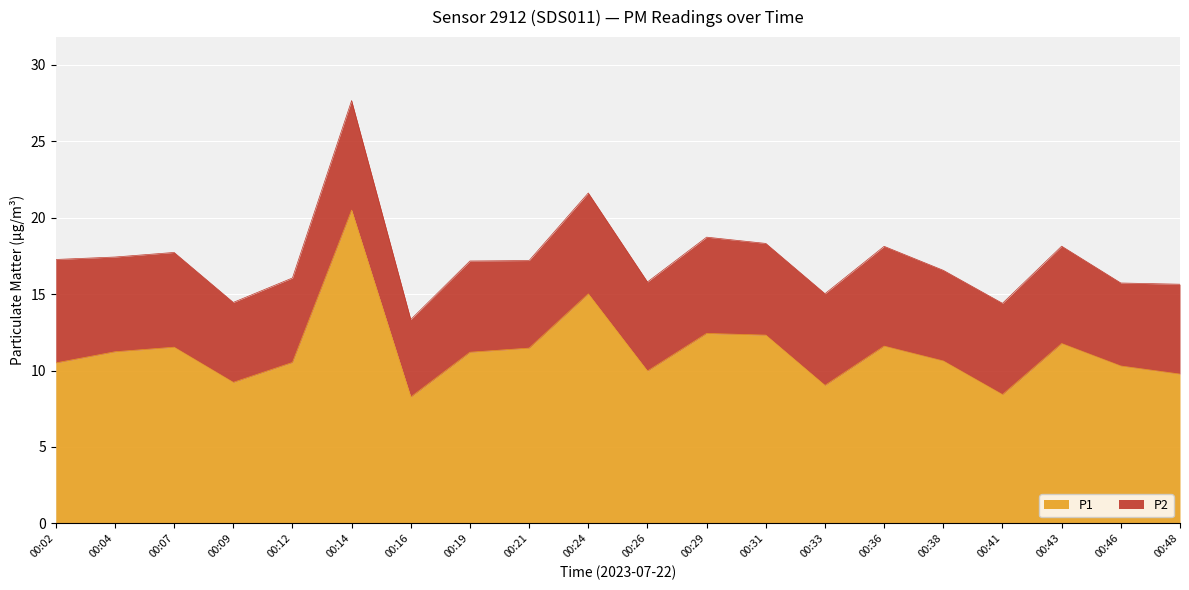

Approximately how many times larger is the value at 00:43 compared to 00:31?

1.0